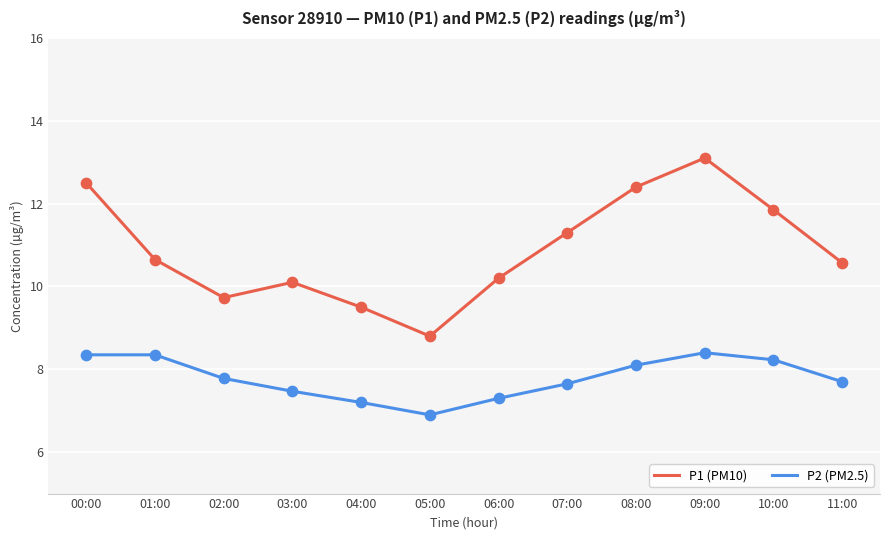

Which series has the largest total across all categories?

P1 (PM10)